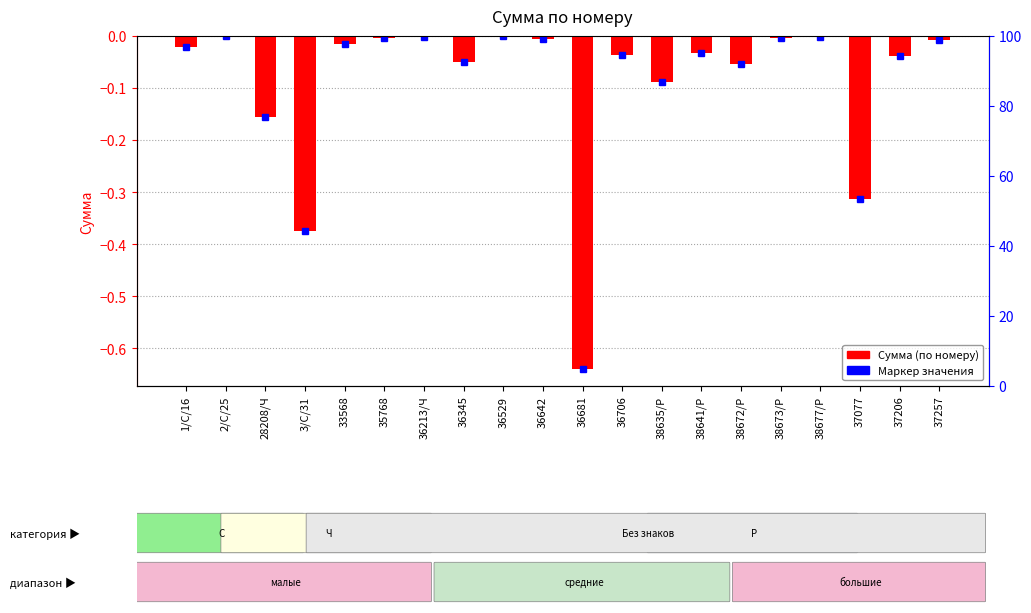

List the labels in order of value, largest first.

2/С/25, 36529, 36213/Ч, 38677/Р, 38673/Р, 35768, 36642, 37257, 33568, 1/С/16, 38641/Р, 36706, 37206, 36345, 38672/Р, 38635/Р, 28208/Ч, 37077, 3/С/31, 36681